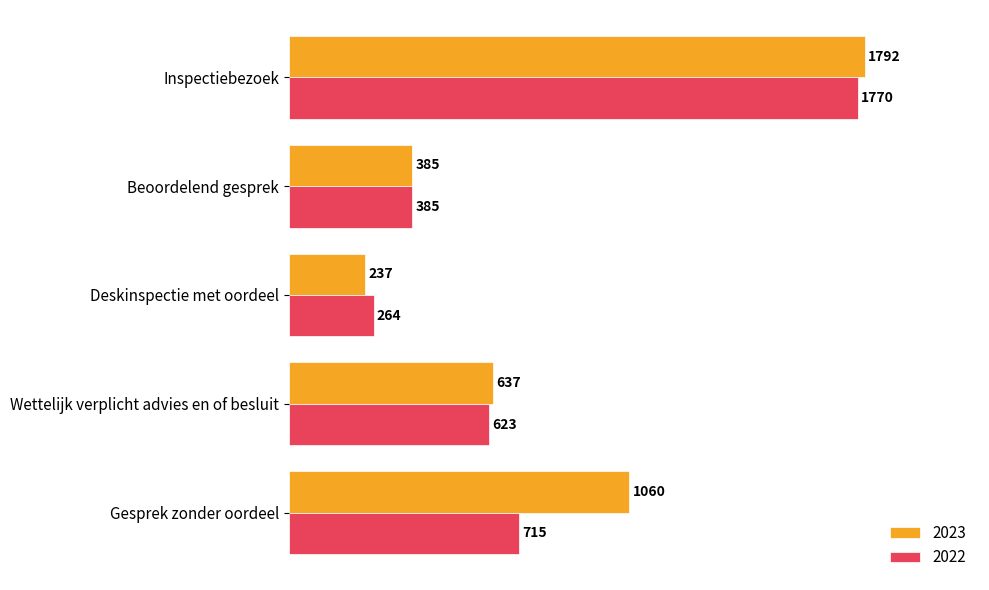

True or false: 2023 has a value of 385 at Beoordelend gesprek.

True